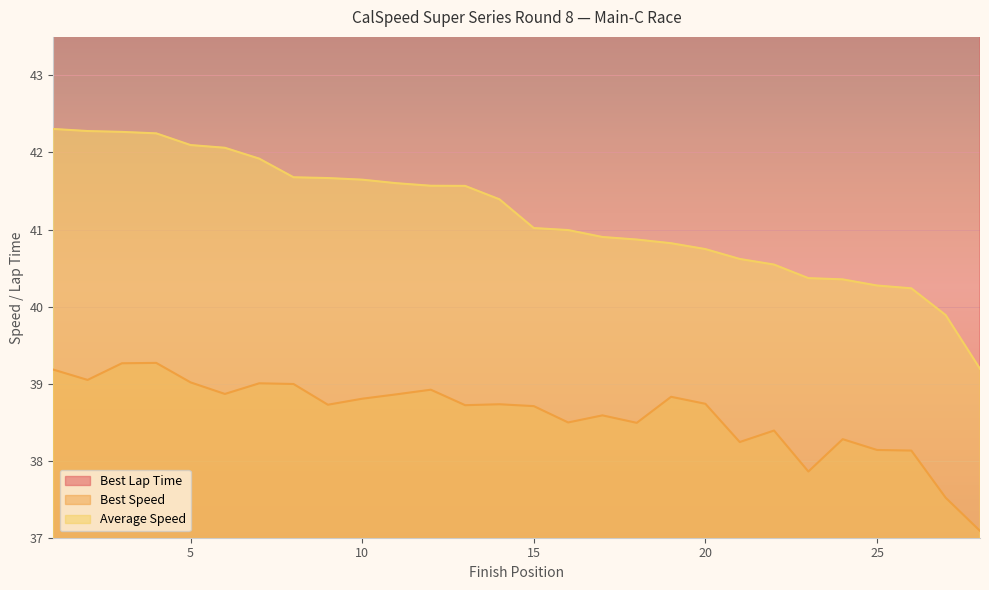

Reading left to right, extract all data points from this chart.

Best Lap Time: 57.4	57.6	57.3	57.3	57.7	57.9	57.7	57.7	58.1	58.0	57.9	57.8	58.1	58.1	58.1	58.4	58.3	58.5	57.9	58.1	58.8	58.6	59.4	58.8	59.0	59.0	60.0	60.7
Best Speed: 39.2	39.0	39.3	39.3	39.0	38.9	39.0	39.0	38.7	38.8	38.9	38.9	38.7	38.7	38.7	38.5	38.6	38.5	38.8	38.7	38.2	38.4	37.9	38.3	38.1	38.1	37.5	37.1
Average Speed: 42.3	42.3	42.3	42.2	42.1	42.1	41.9	41.7	41.7	41.6	41.6	41.6	41.6	41.4	41.0	41.0	40.9	40.9	40.8	40.7	40.6	40.5	40.4	40.4	40.3	40.2	39.9	39.2